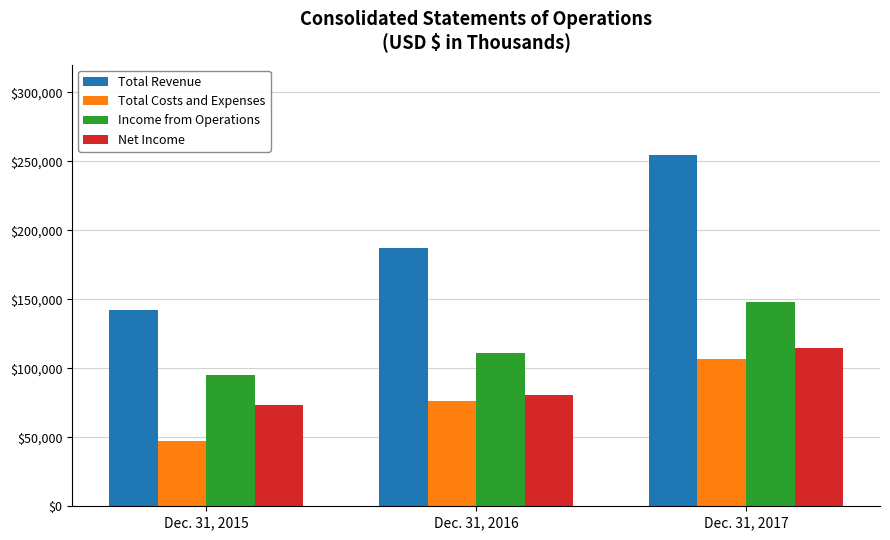

The Income from Operations series shows 186203 at Dec. 31, 2016. True or false?

False